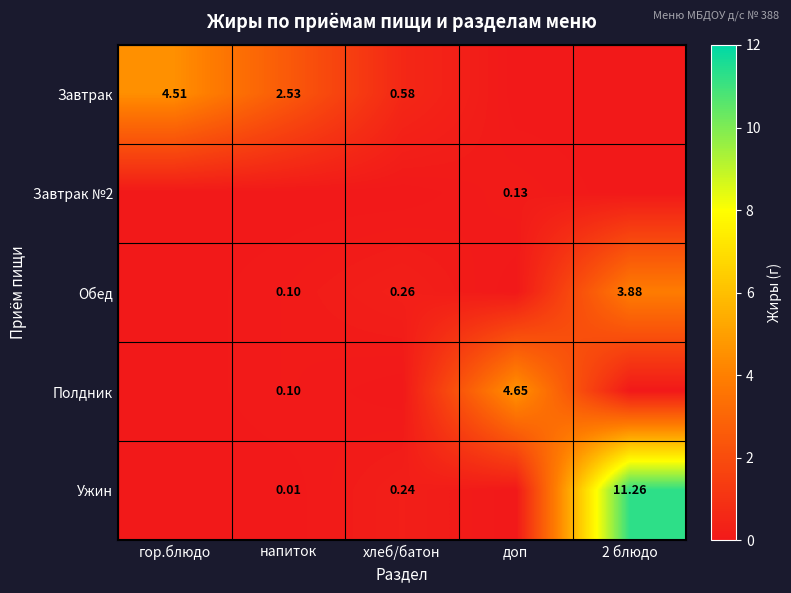

At напиток, list the series in order from smallest to largest.

Завтрак №2, Ужин, Обед, Полдник, Завтрак